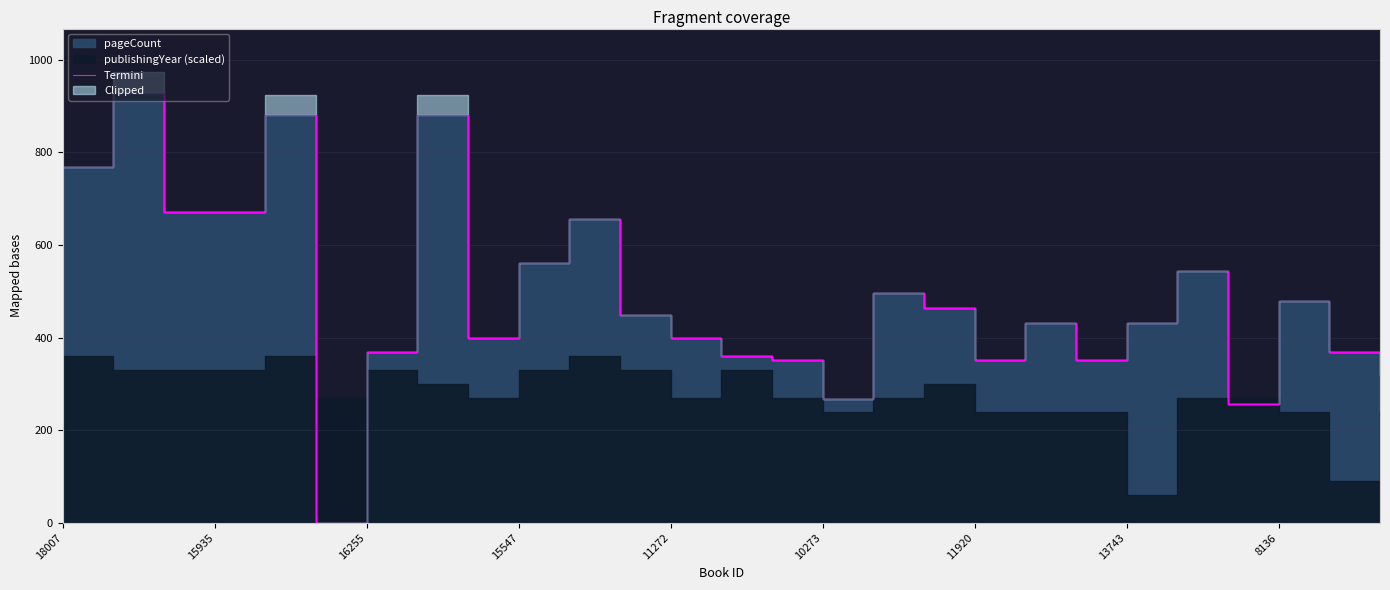

What is the average value?

485